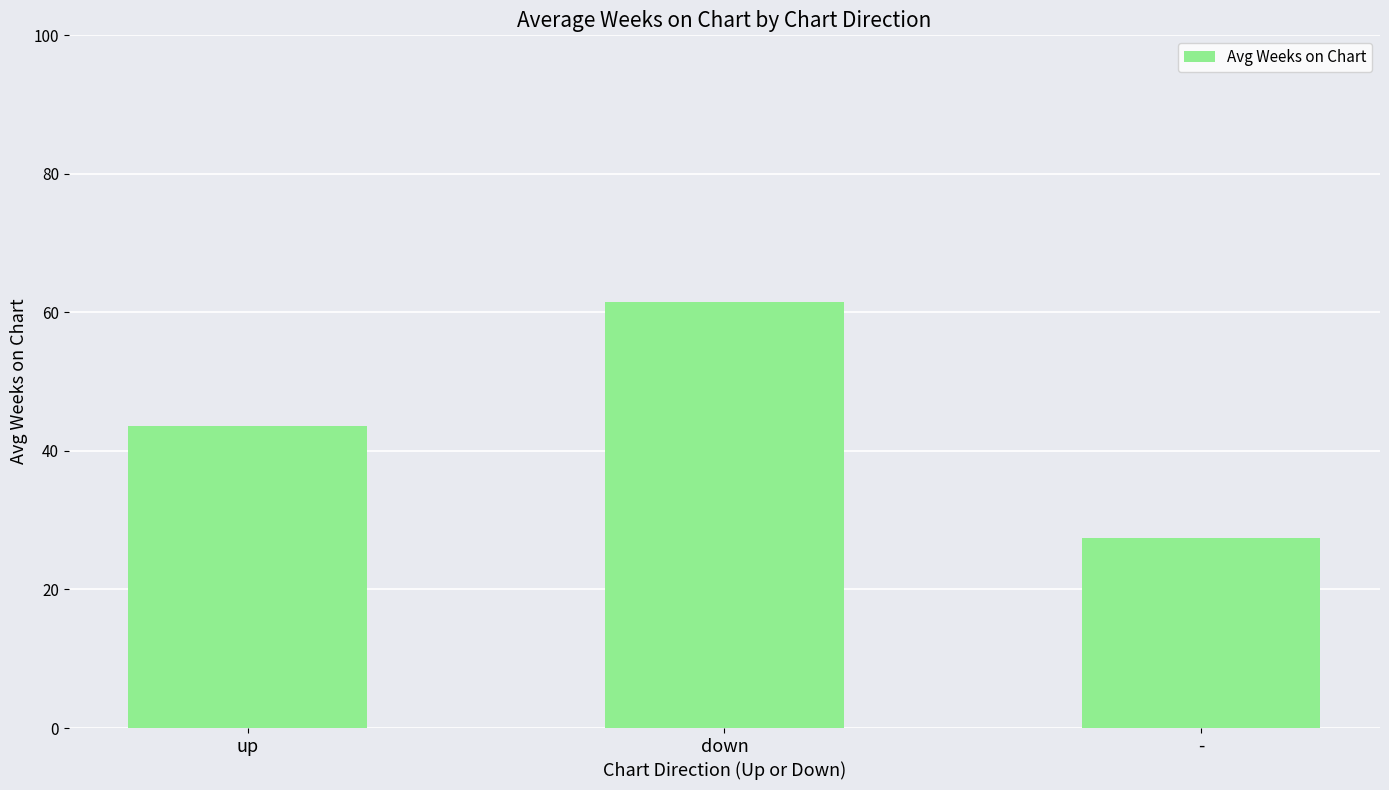

How many bars are there in total?

3